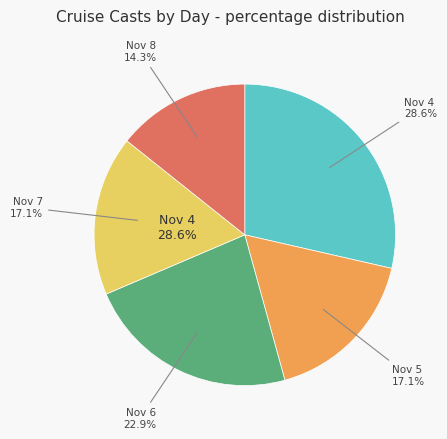

True or false: 8 accounts for 14% of the total.

True